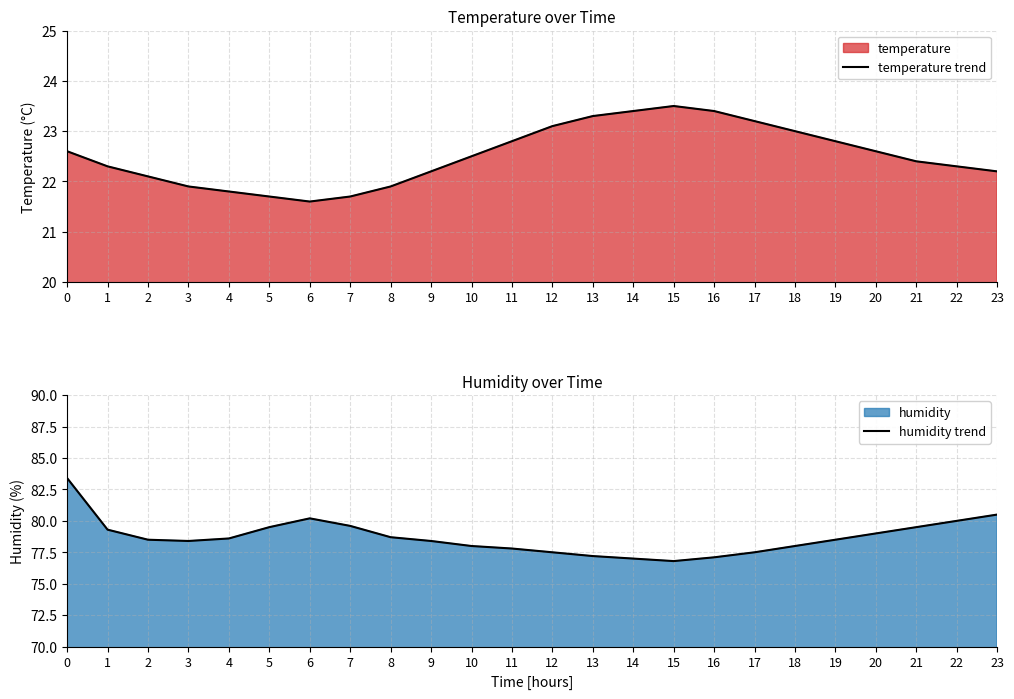

The temperature trend series shows 31.0 at 17. True or false?

False